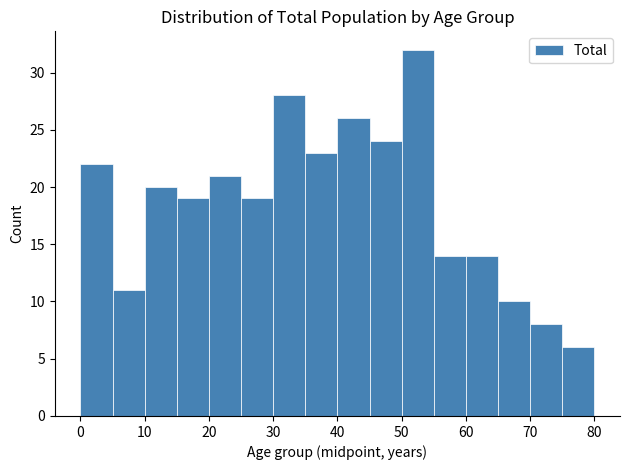

Over which range of the x-axis is the bar tallest?

50 to 55